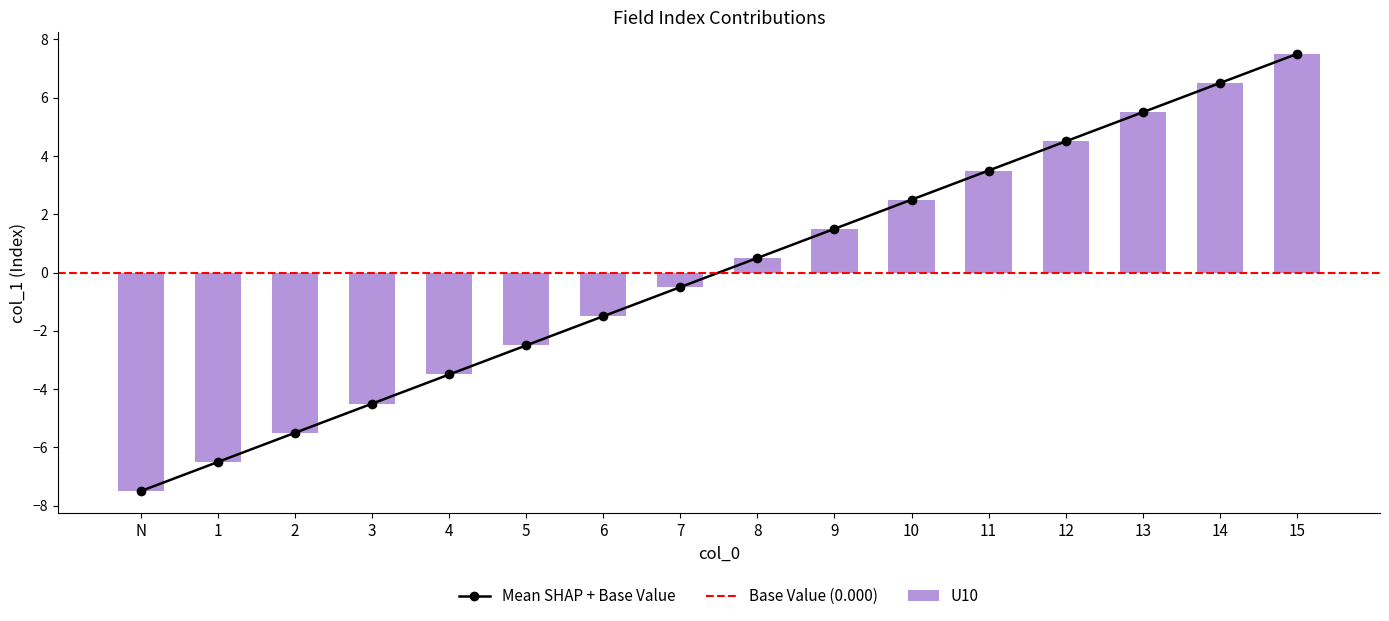

How many data points does each series have?

16